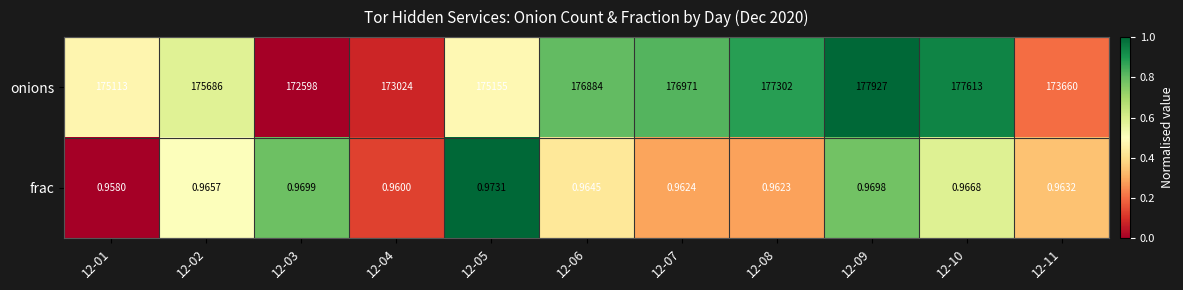

Which series has the widest spread of values?

onions